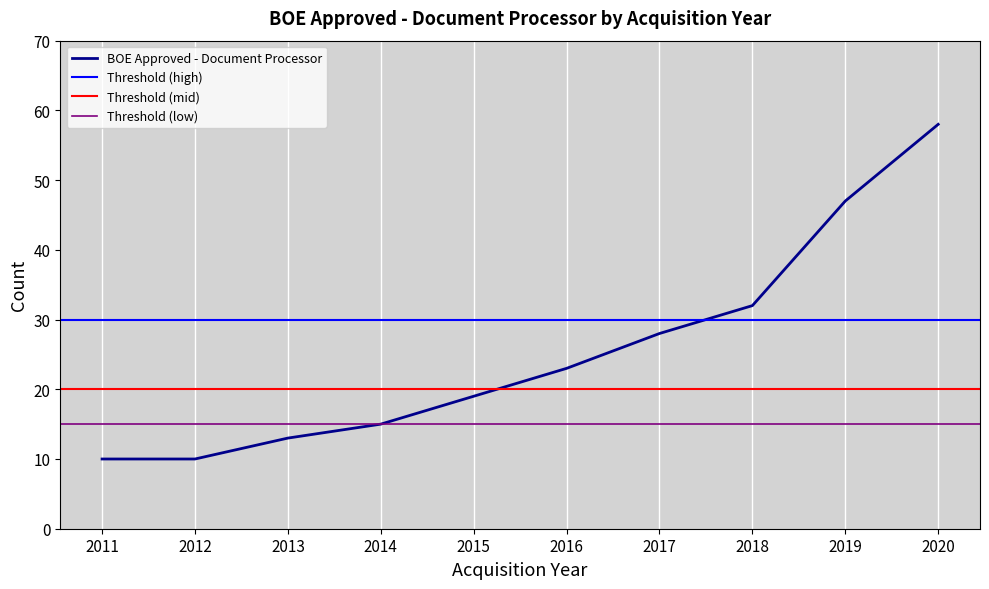

Is it true that the value at 2017 is 19?

False